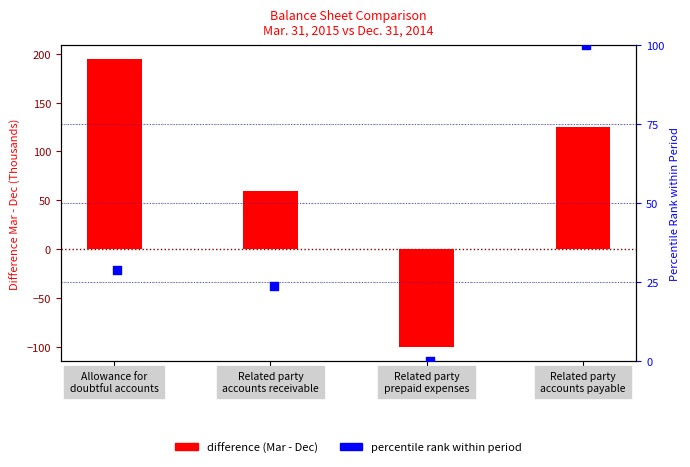

What is the total value across all series at Allowance for
doubtful accounts?

222.7